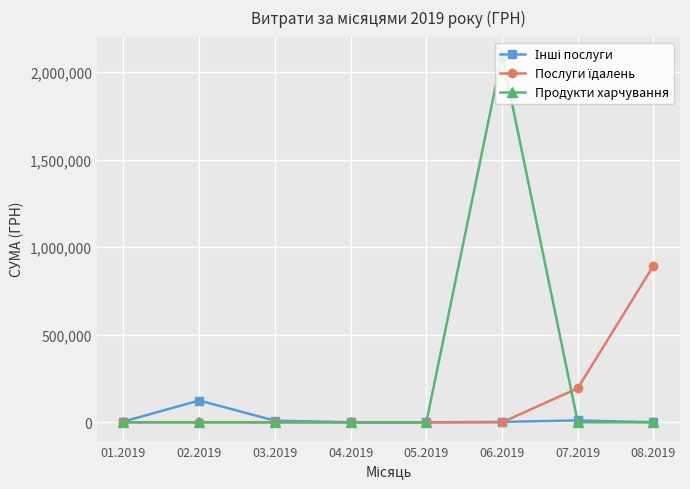

Which series has the largest total across all categories?

Продукти харчування